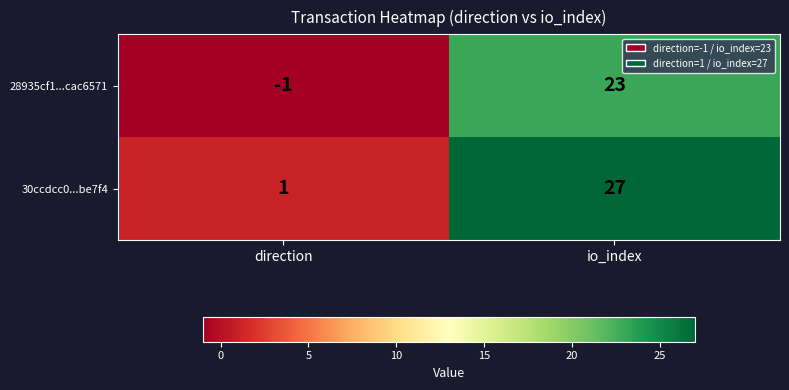

What is the difference between the 30ccdcc0...be7f4 values at direction and io_index?

26